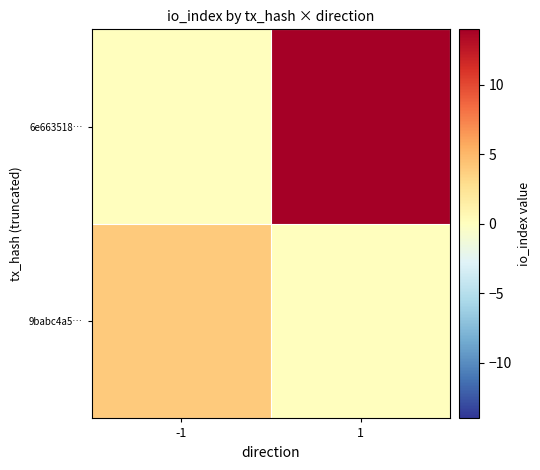

Reading left to right, what are all the values shown in this chart?

9babc4a5…: -1=4	1=0
6e663518…: -1=0	1=14